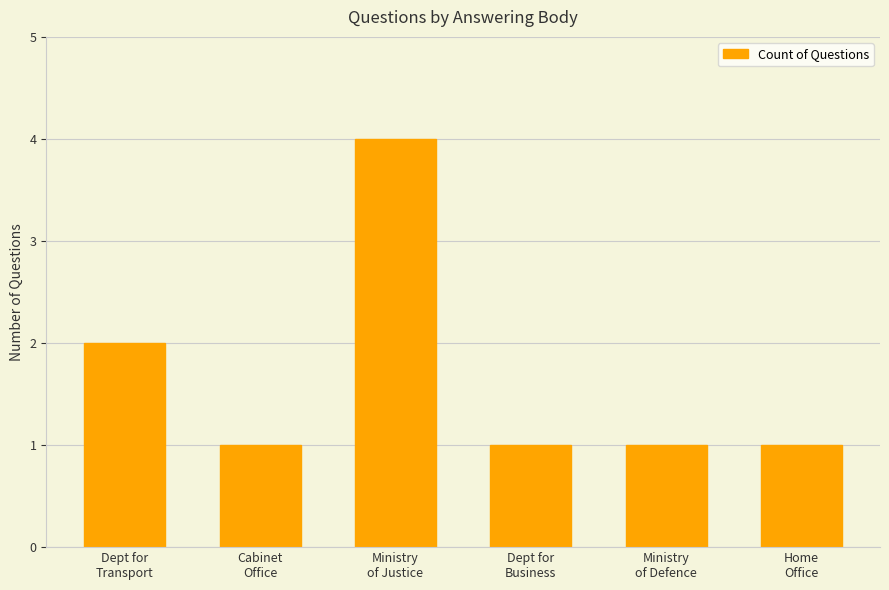

Approximately how many times larger is the value at Ministry
of Justice compared to Dept for
Business?

4.0